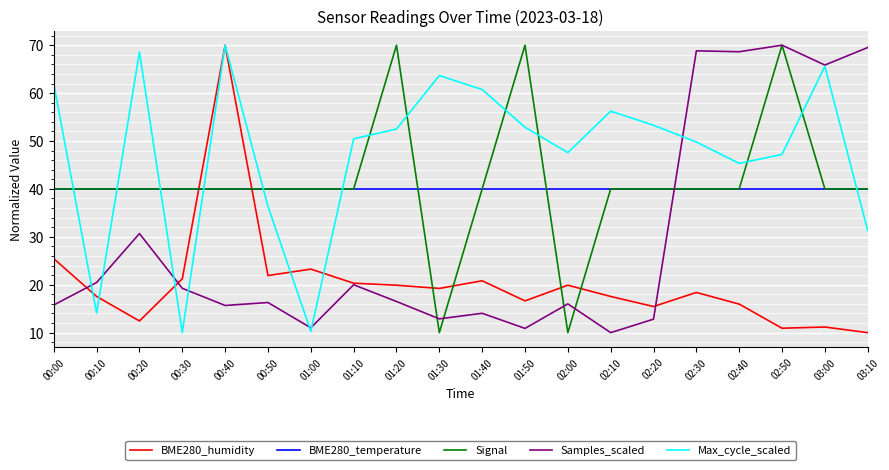

Read the BME280_temperature value at 00:20.

40.0